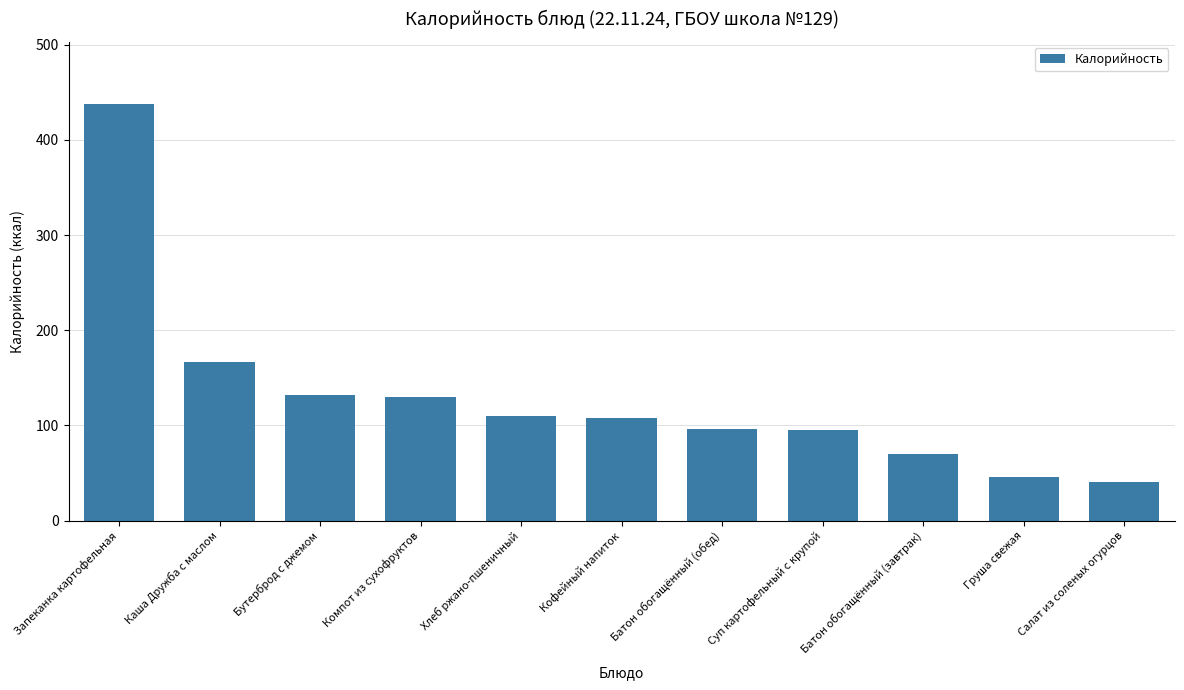

How many bars are there in total?

11